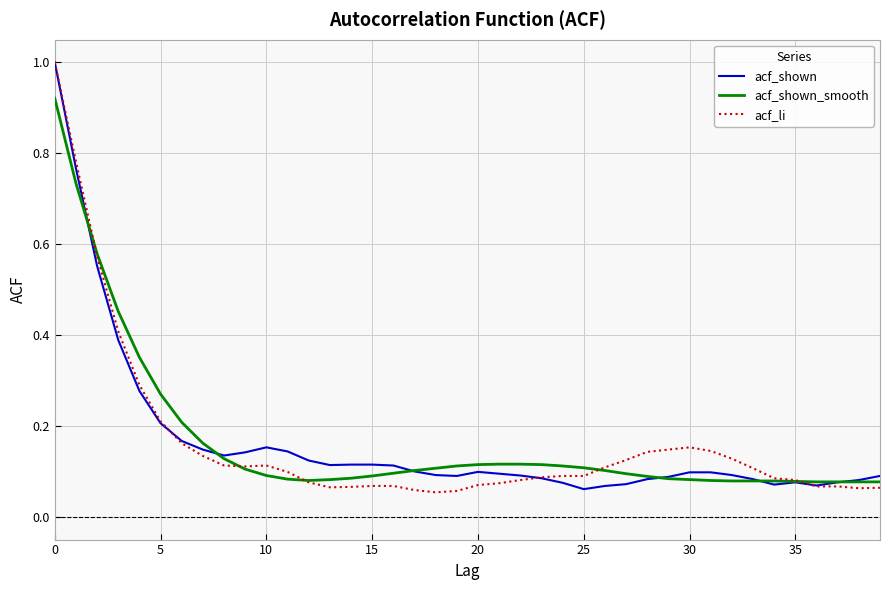

What is the highest value of the acf_shown series?

1.0